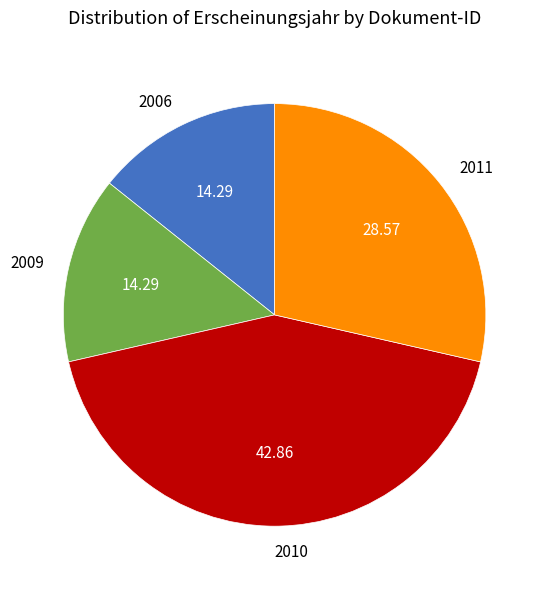

Does 2011 account for over 50% of the chart?

No